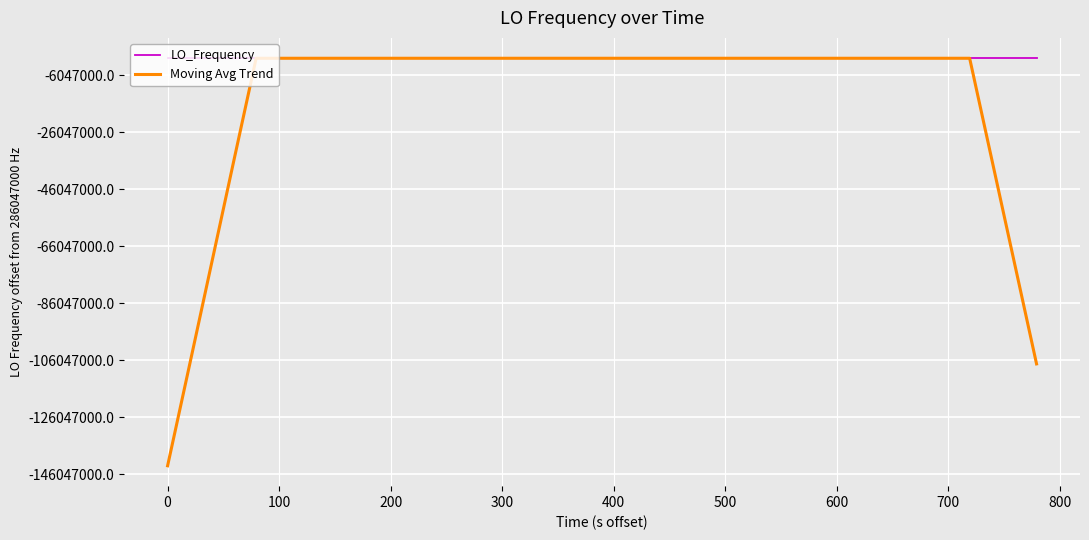

How many interior local peaks does the Moving Avg Trend series have?

5